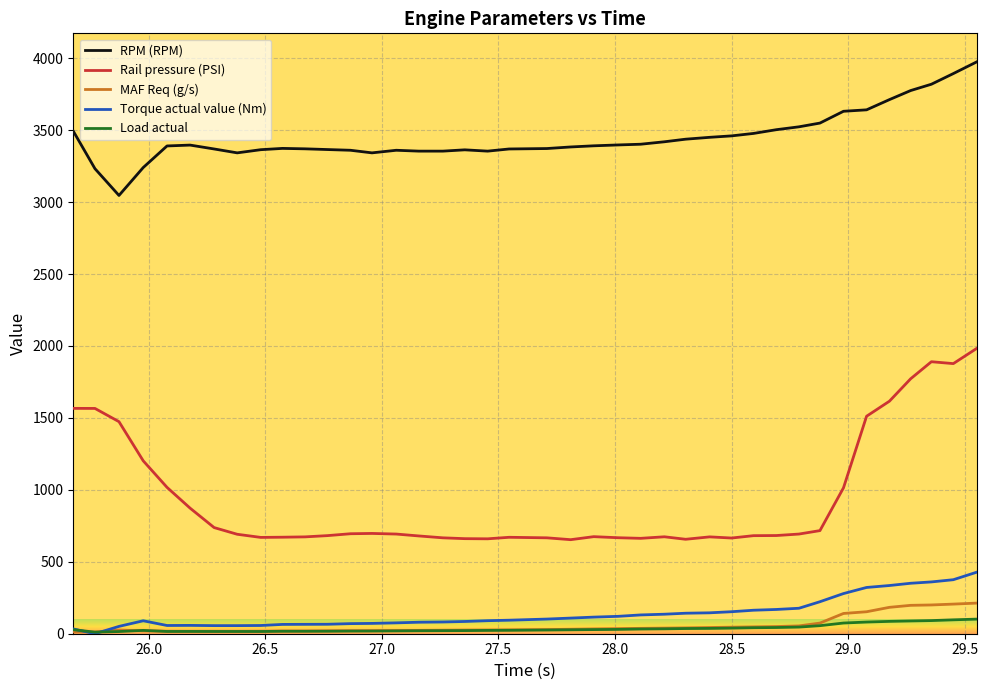

True or false: MAF Req (g/s) and Rail pressure (PSI) intersect in this chart.

False